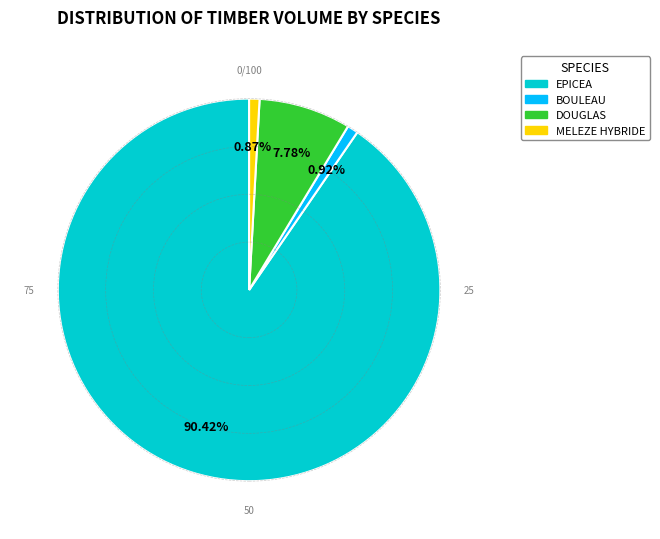

How many slices are in this pie chart?

4